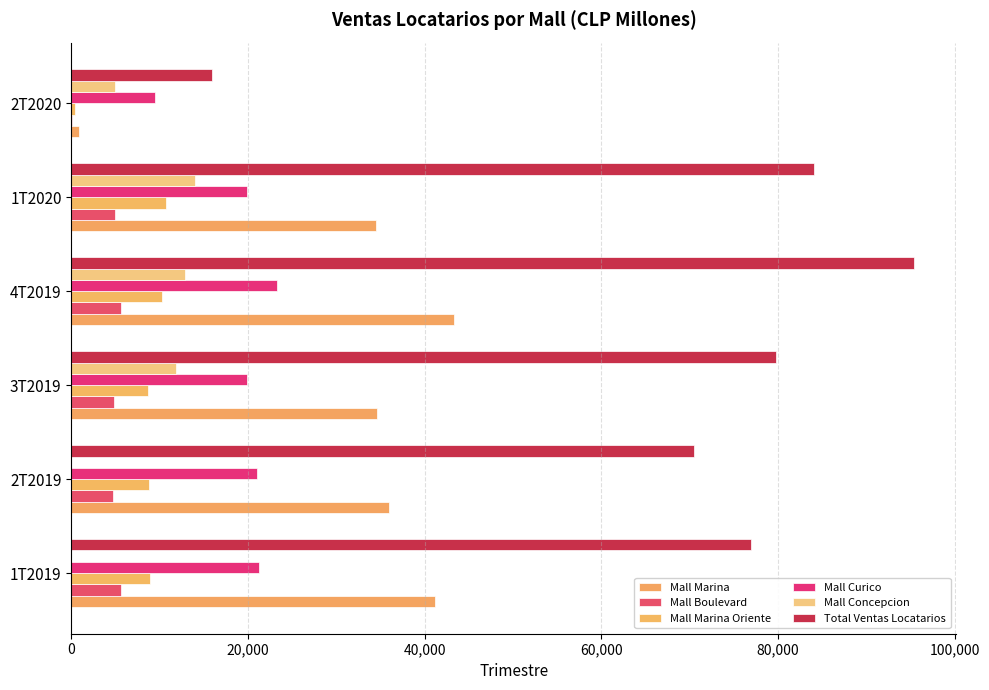

Which series has the largest total across all categories?

Total Ventas Locatarios